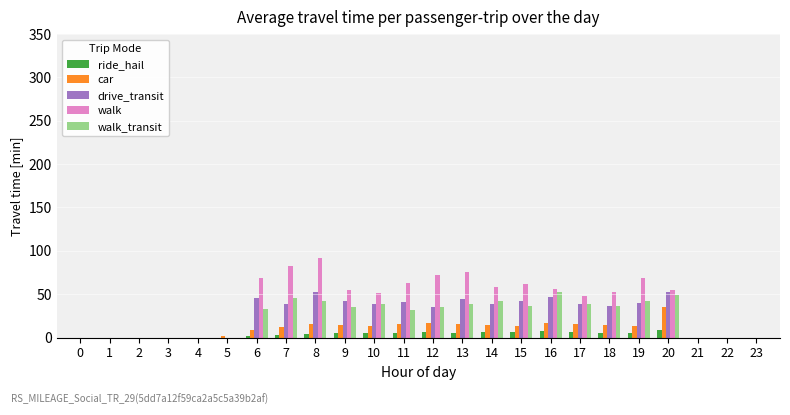

Which series has the largest total across all categories?

walk